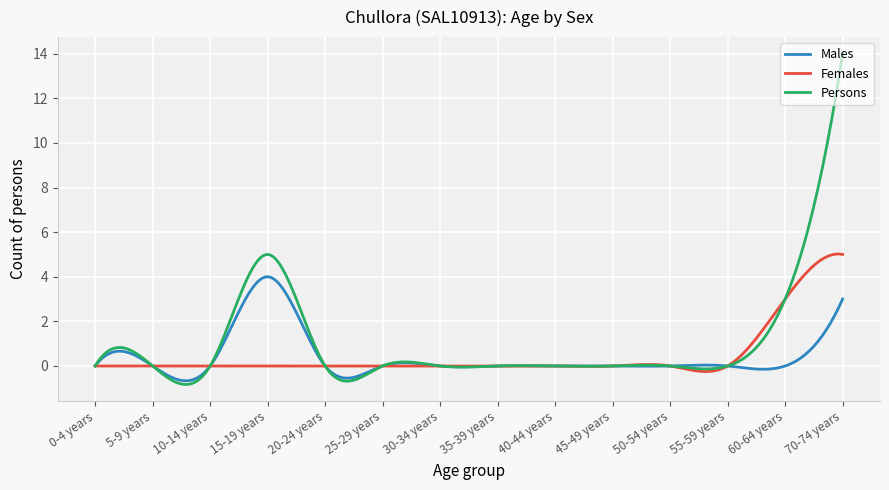

What is the greatest value displayed?

14.0